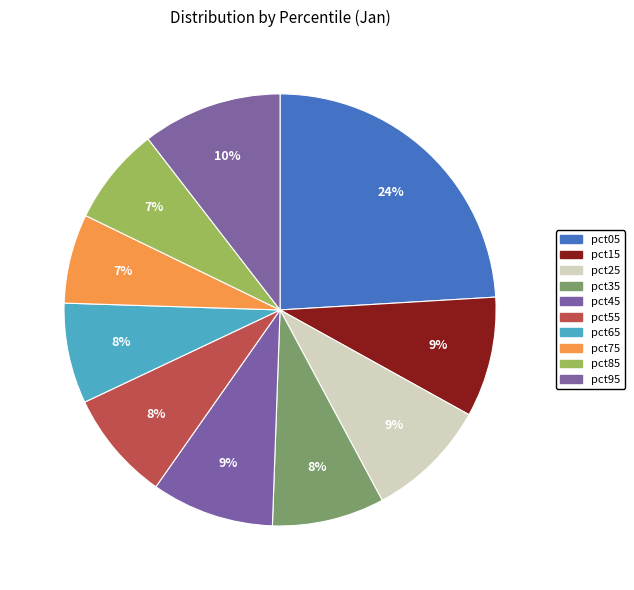

Count the number of slices in the pie.

10